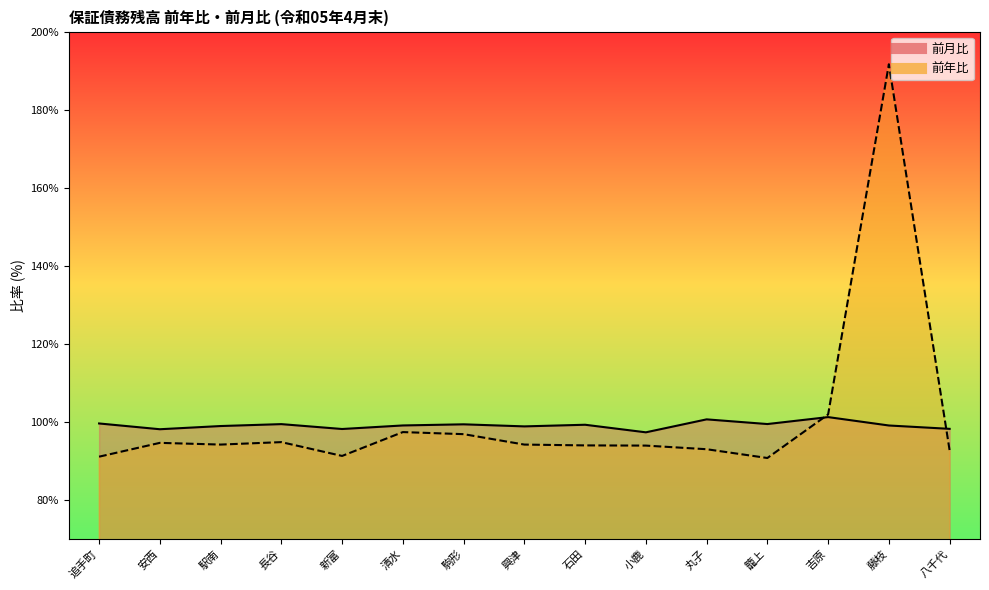

The 前年比 series shows 152.5 at 籠上. True or false?

False